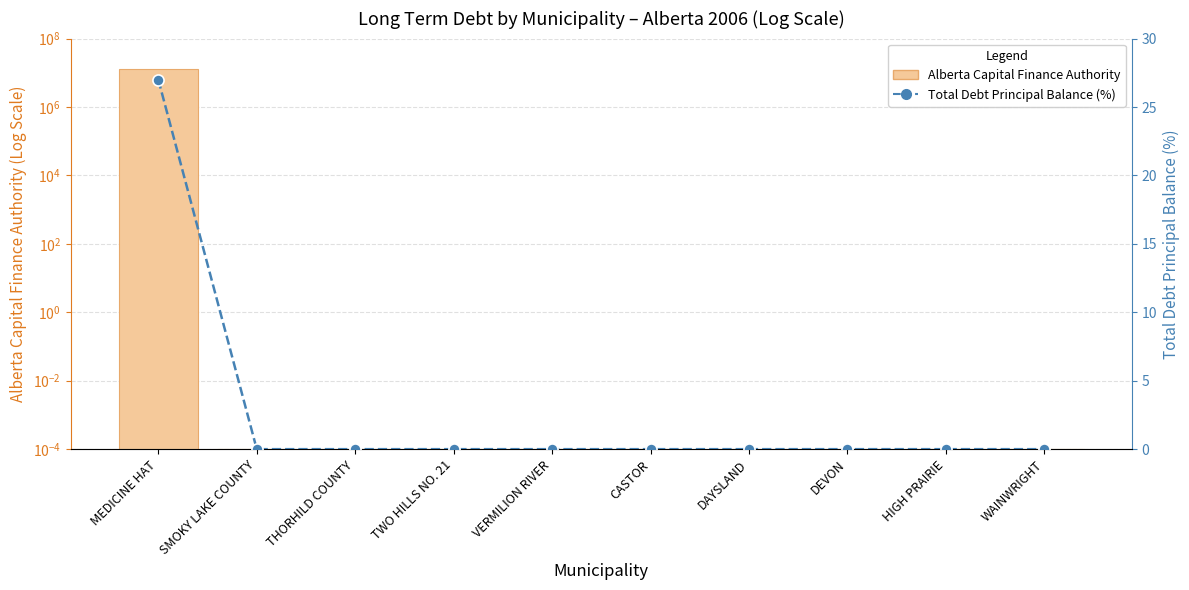

Reading left to right, what are all the values shown in this chart?

Alberta Capital Finance Authority: 13042000.0	0.0	0.0	0.0	0.0	0.0	0.0	0.0	0.0	0.0
Total Debt Principal Balance (%): 27.0	0.0	0.0	0.0	0.0	0.0	0.0	0.0	0.0	0.0